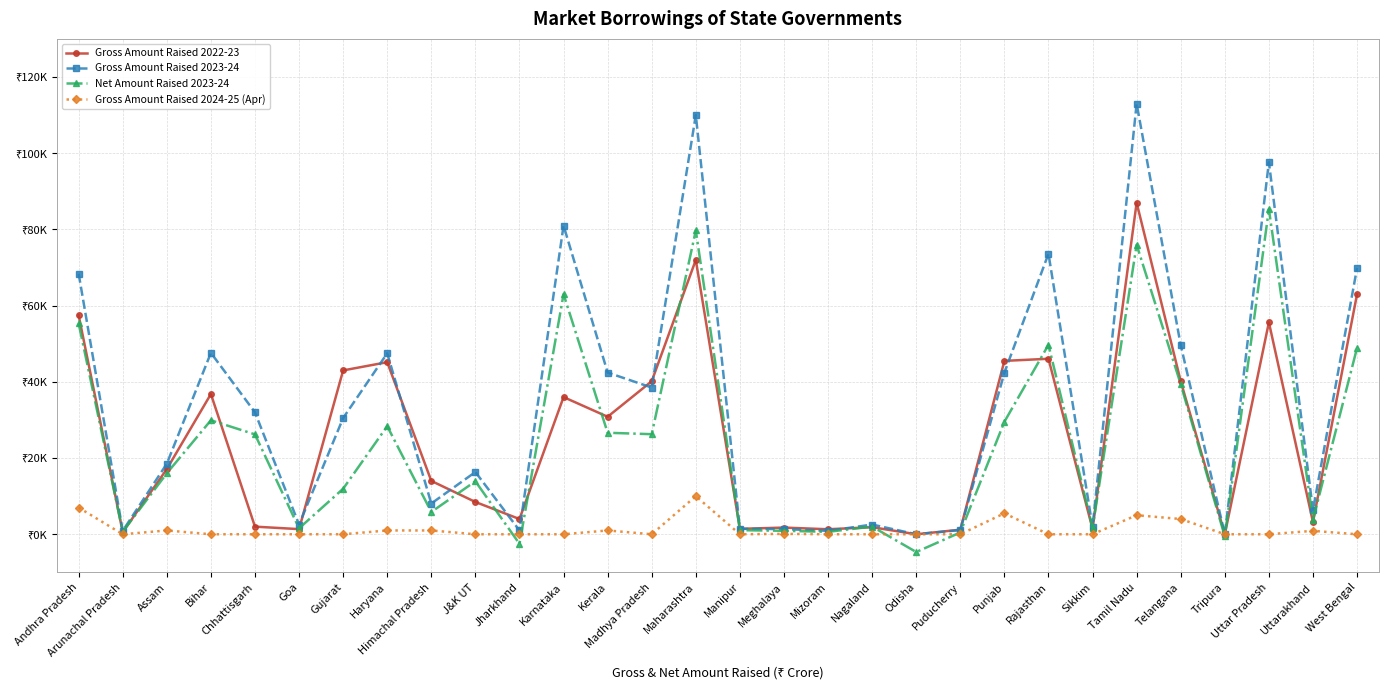

True or false: Net Amount Raised 2023-24 has more than 0 points higher than both neighbors.

True